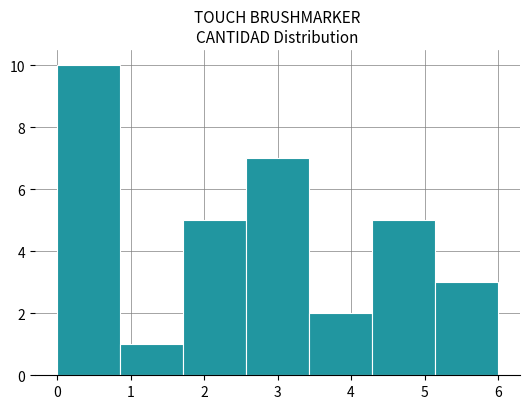

Reading left to right, list every bar in this chart as the range it spans on the x-axis followed by its height. Neither the bar edges nor the heights are printed on the chart, so give them approximately, as read against the axes.

0.0 to 0.9: 10
0.9 to 1.7: 1
1.7 to 2.6: 5
2.6 to 3.4: 7
3.4 to 4.3: 2
4.3 to 5.1: 5
5.1 to 6.0: 3